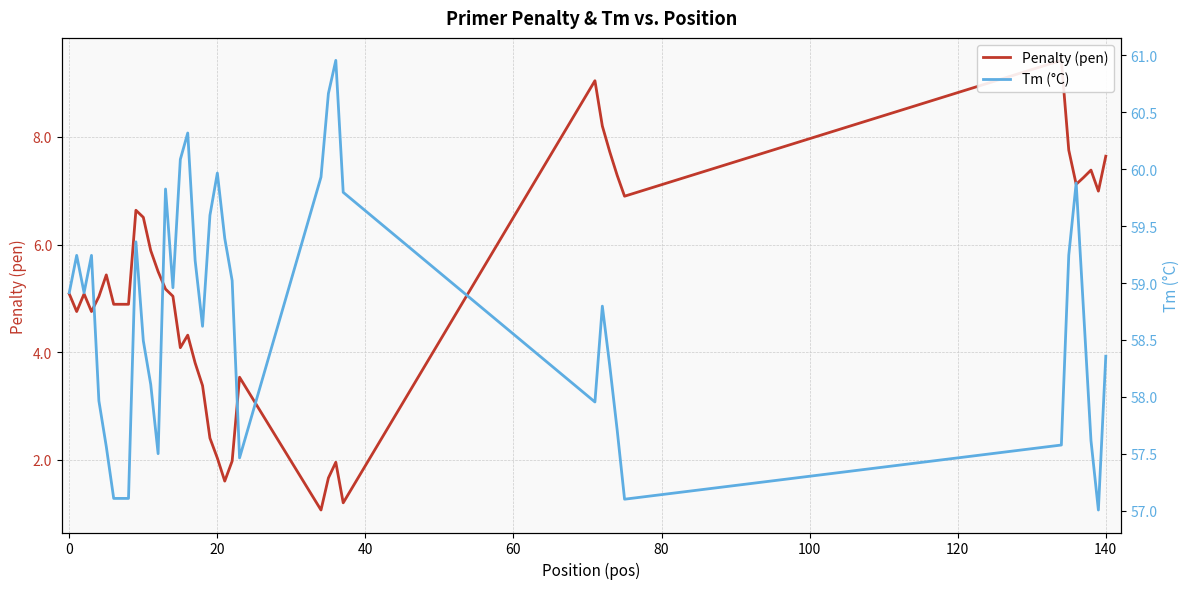

Reading right to left, list all the values displayed in this chart.

Penalty (pen): 7.6	7.0	7.4	7.2	7.1	7.8	9.4	6.9	7.3	7.7	8.2	9.0	1.2	2.0	1.7	1.1	3.5	2.0	1.6	2.0	2.4	3.4	3.8	4.3	4.1	5.0	5.2	5.5	5.9	6.5	6.6	4.9	4.9	4.9	5.4	5.0	4.8	5.1	4.8	5.1
Tm (°C): 58.4	57.0	57.6	58.8	59.9	59.2	57.6	57.1	57.7	58.3	58.8	58.0	59.8	61.0	60.7	59.9	57.5	59.0	59.4	60.0	59.6	58.6	59.2	60.3	60.1	59.0	59.8	57.5	58.1	58.5	59.4	57.1	57.1	57.1	57.6	58.0	59.2	58.9	59.2	58.9